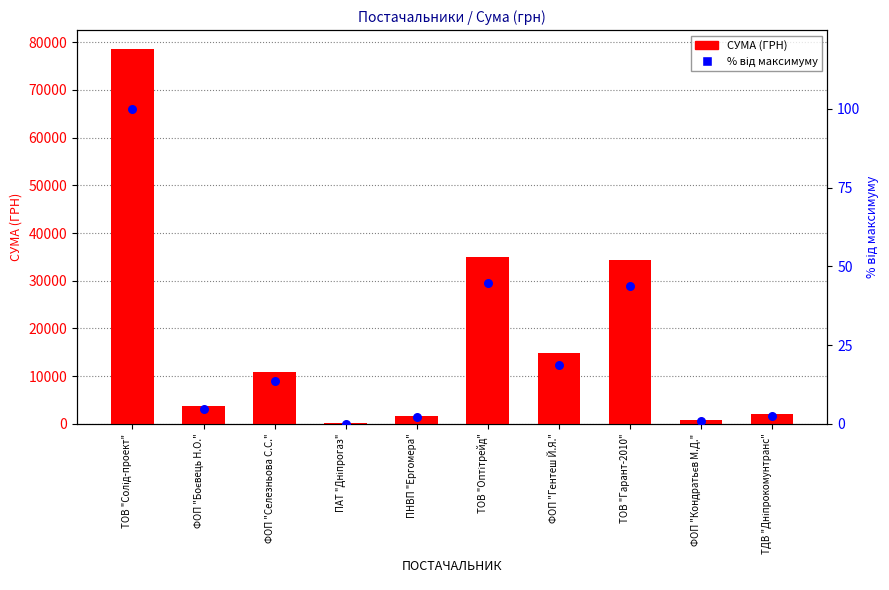

At how many categories does at least one series exceed 31313?

3